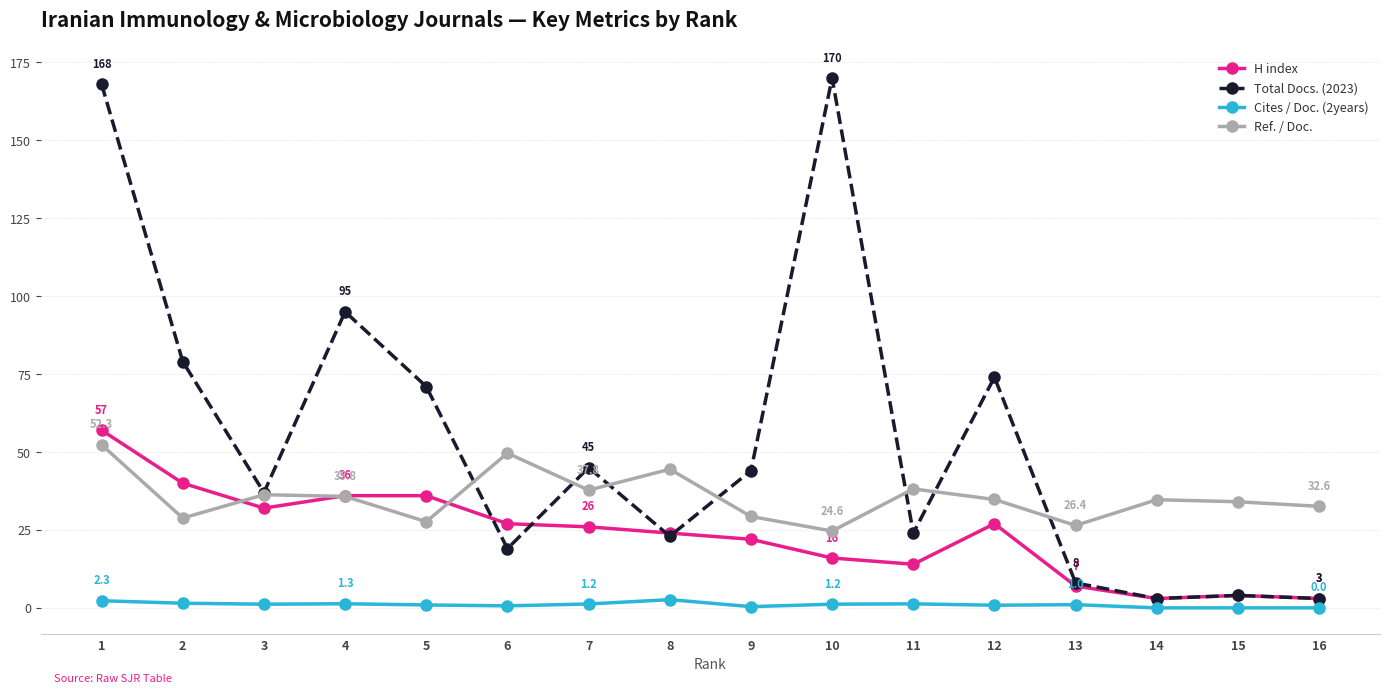

What is the value of the Ref. / Doc. point at the 2nd from the left?

28.8